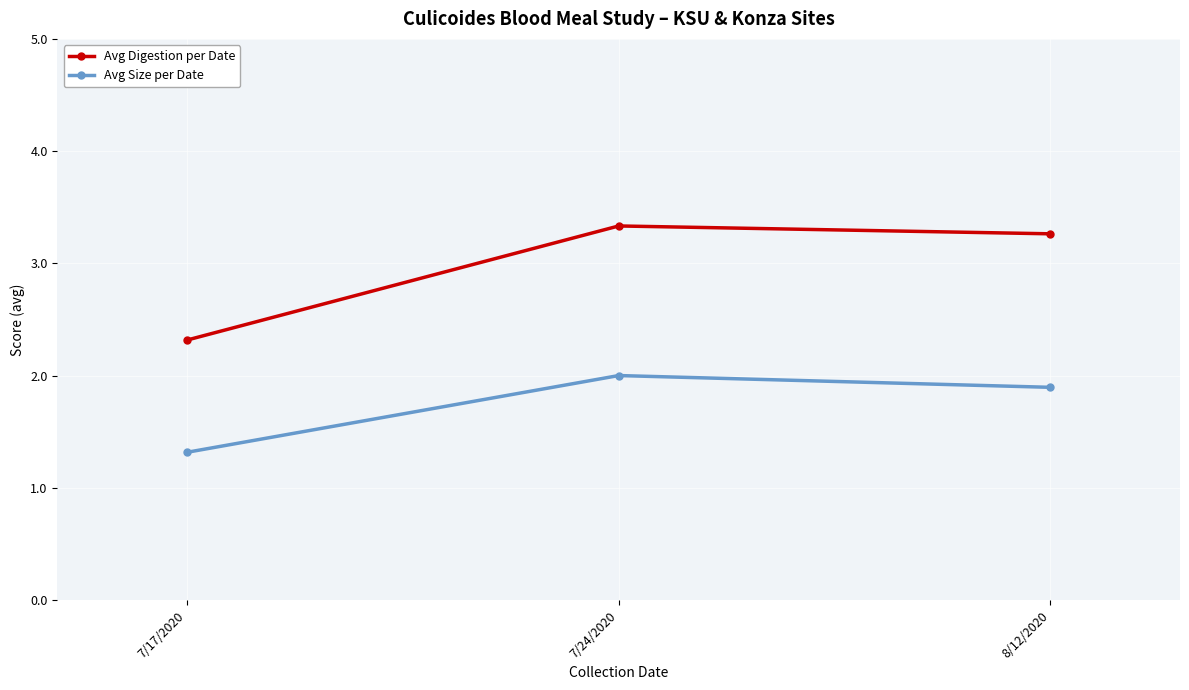

Which category has the lowest value across all series?

7/17/2020